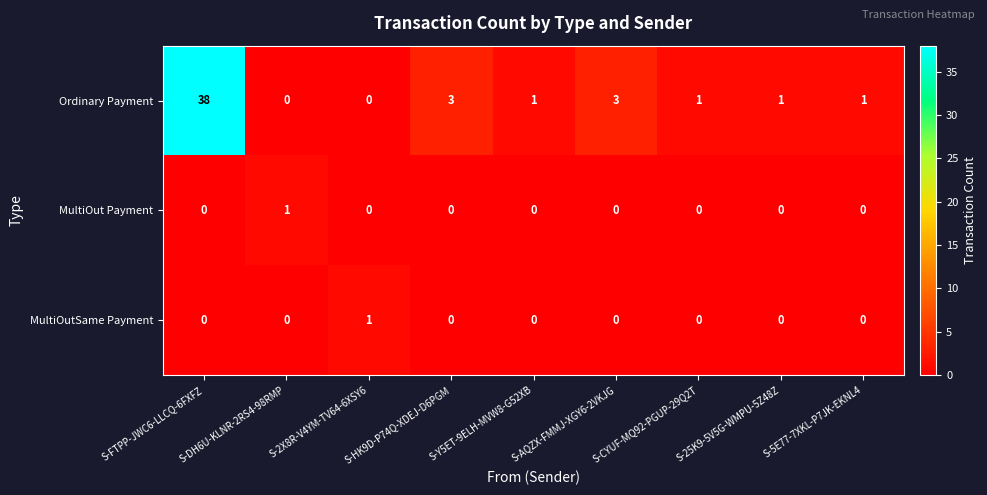

Count the MultiOut Payment values in the range 0 to 1.

9